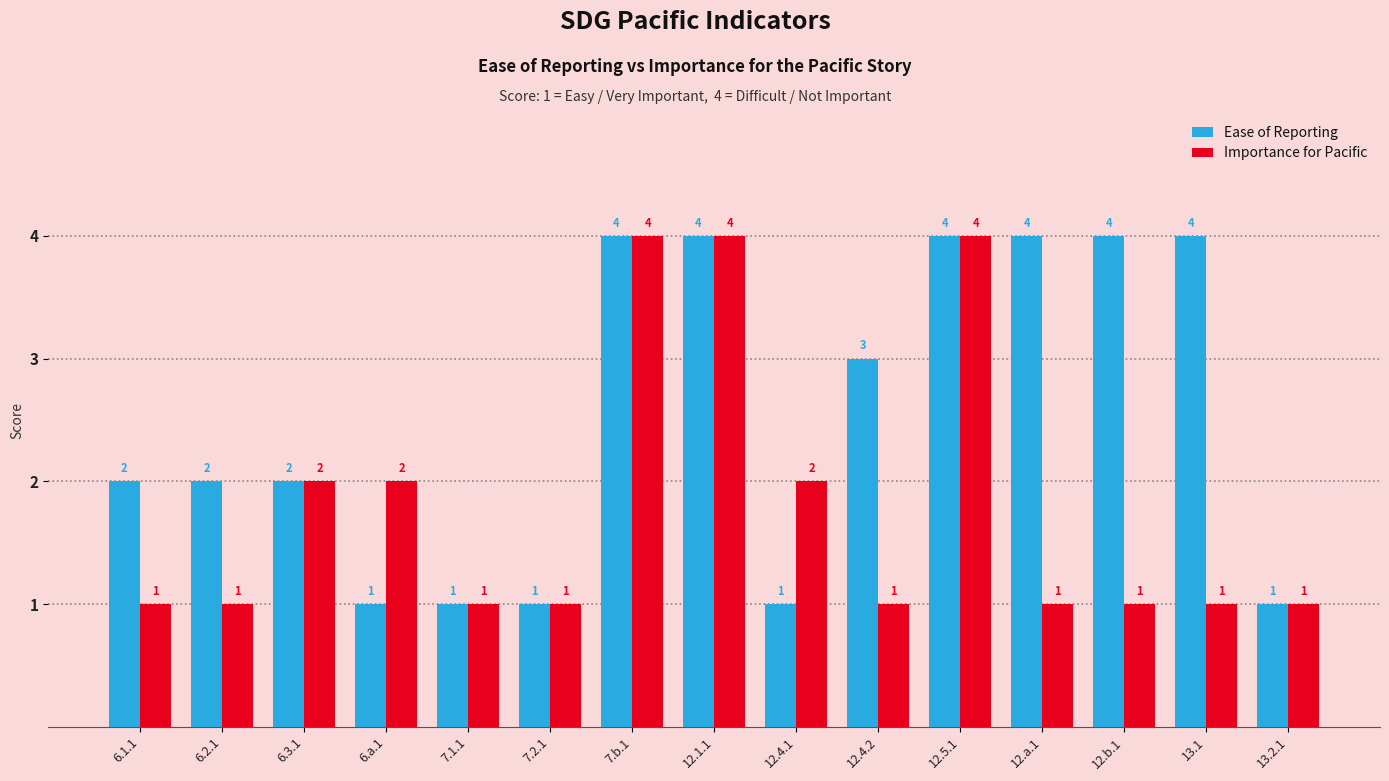

Is the value of Ease of Reporting at 12.5.1 greater than the value of Importance for Pacific at 12.4.1?

Yes